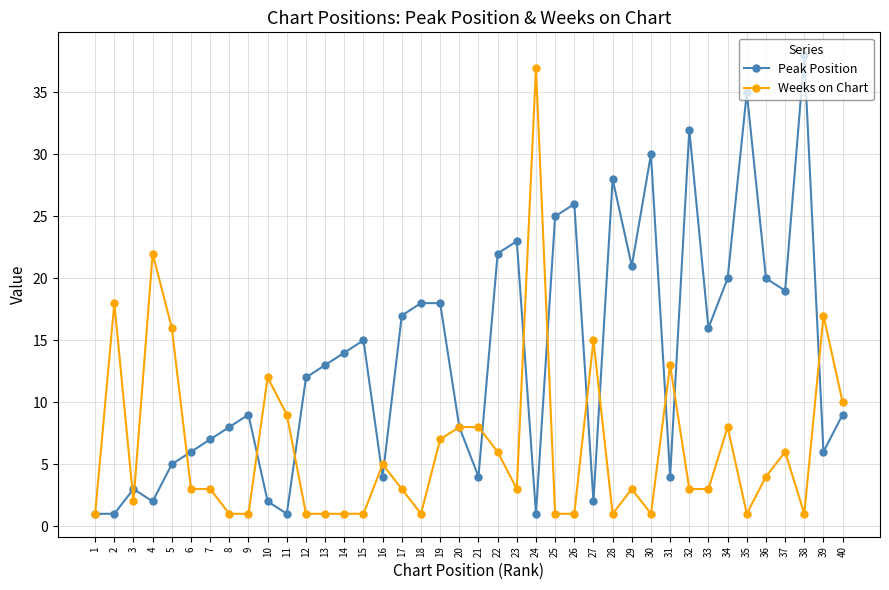

Which series has the largest range (max minus min)?

Peak Position